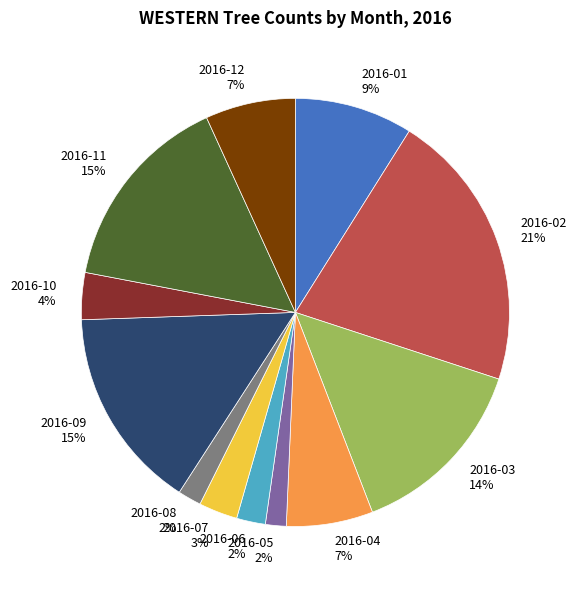

True or false: 2016-04 accounts for 12% of the total.

False